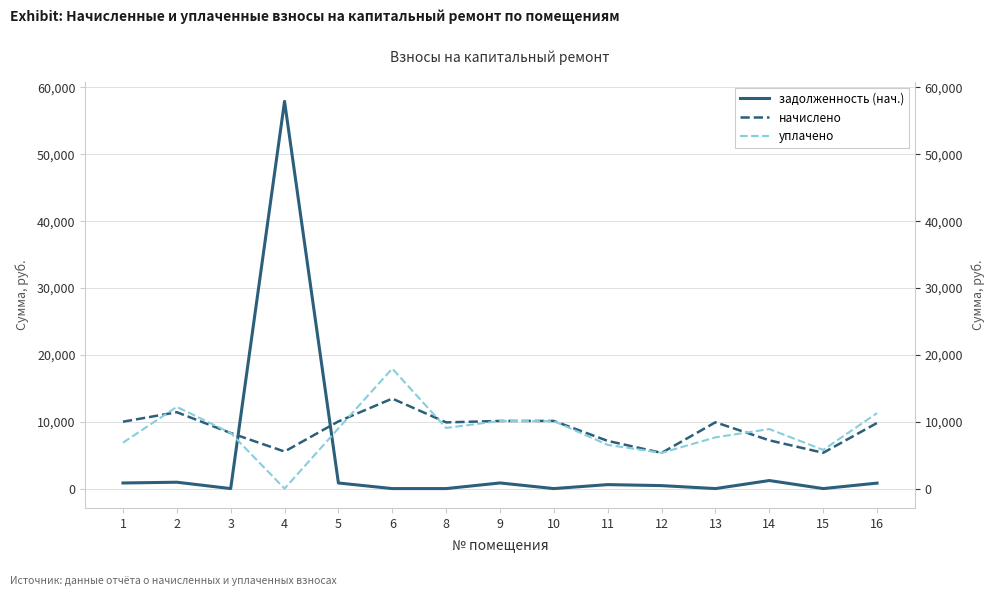

What is the greatest value displayed?

57924.7